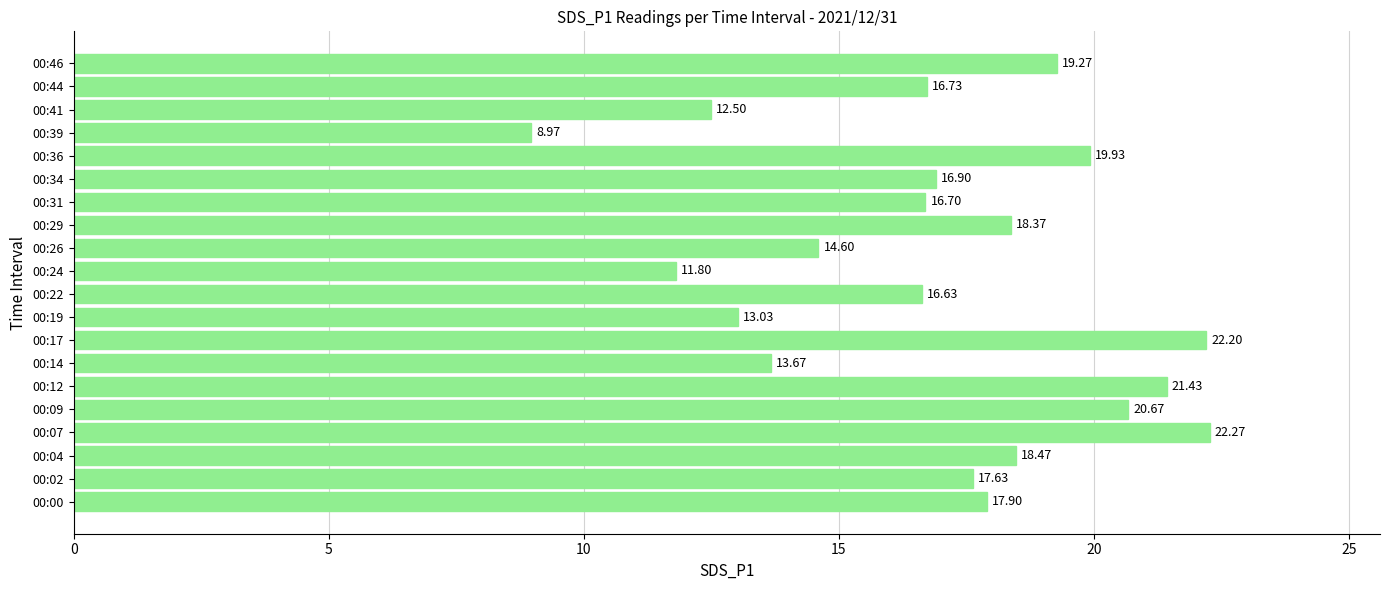

Rank the categories by value from highest to lowest.

00:07, 00:17, 00:12, 00:09, 00:36, 00:46, 00:04, 00:29, 00:00, 00:02, 00:34, 00:44, 00:31, 00:22, 00:26, 00:14, 00:19, 00:41, 00:24, 00:39